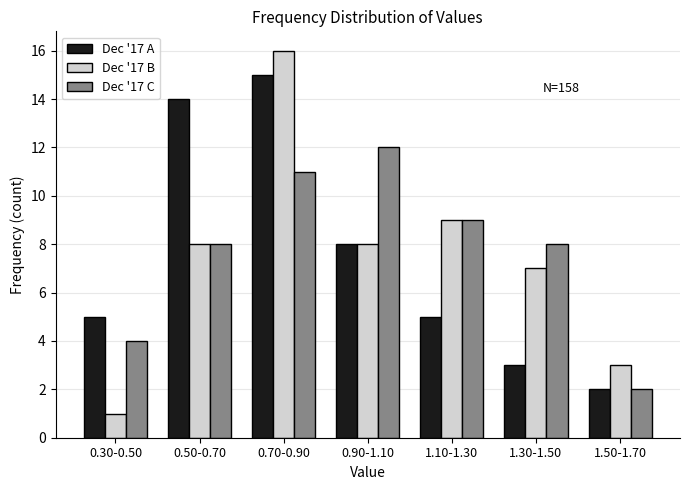

Reading left to right, list all the values displayed in this chart.

Dec '17 A: 0.30-0.50=5	0.50-0.70=14	0.70-0.90=15	0.90-1.10=8	1.10-1.30=5	1.30-1.50=3	1.50-1.70=2
Dec '17 B: 0.30-0.50=1	0.50-0.70=8	0.70-0.90=16	0.90-1.10=8	1.10-1.30=9	1.30-1.50=7	1.50-1.70=3
Dec '17 C: 0.30-0.50=4	0.50-0.70=8	0.70-0.90=11	0.90-1.10=12	1.10-1.30=9	1.30-1.50=8	1.50-1.70=2